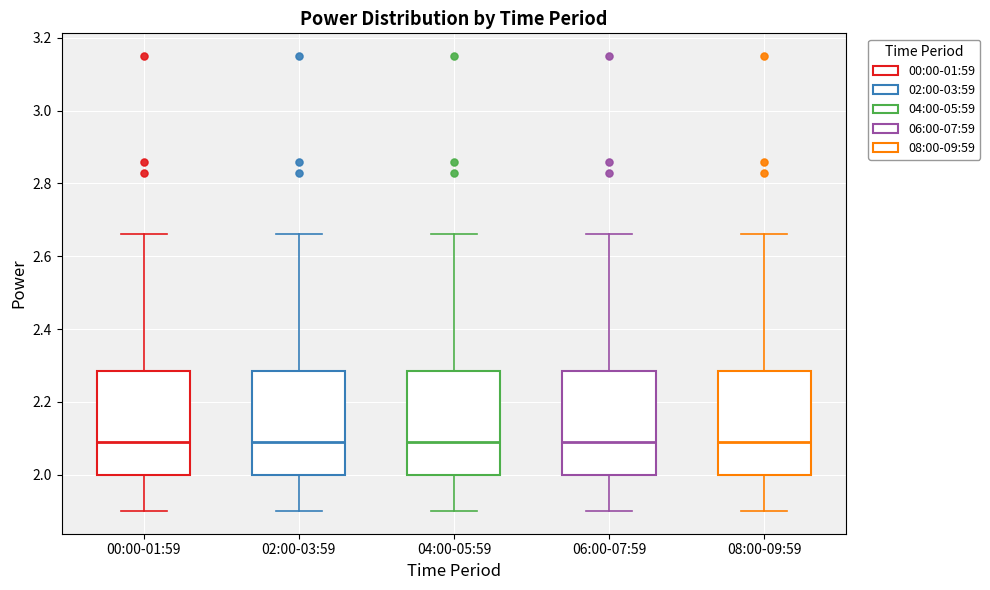

Reading left to right, transcribe this box plot: for each box, give where its median line is, the range the box spans, and where its two whiskers end, as read against the y-axis. The values are not printed on the chart, so give them approximately, as read against the axis.

00:00-01:59: median 2.10, box 2.00 to 2.28, whiskers 1.90 to 2.66
02:00-03:59: median 2.10, box 2.00 to 2.28, whiskers 1.90 to 2.66
04:00-05:59: median 2.10, box 2.00 to 2.28, whiskers 1.90 to 2.66
06:00-07:59: median 2.10, box 2.00 to 2.28, whiskers 1.90 to 2.66
08:00-09:59: median 2.10, box 2.00 to 2.28, whiskers 1.90 to 2.66